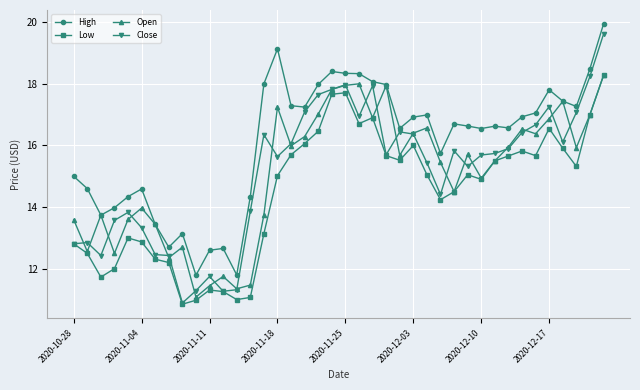

Which series has the largest range (max minus min)?

Close